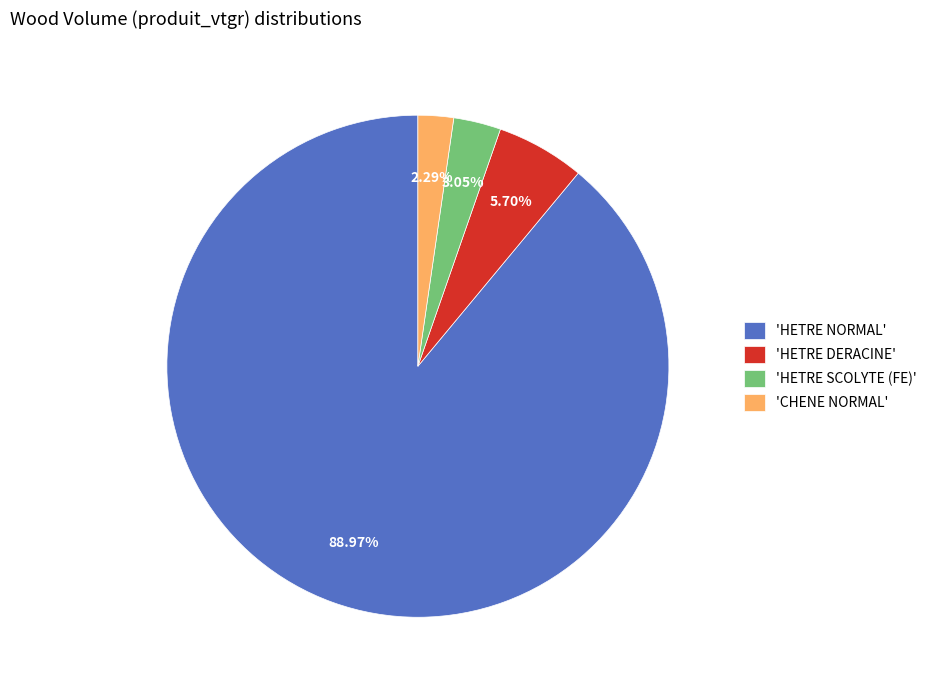

What is the ratio of the value at 'HETRE NORMAL' to the value at 'HETRE DERACINE'?

15.6